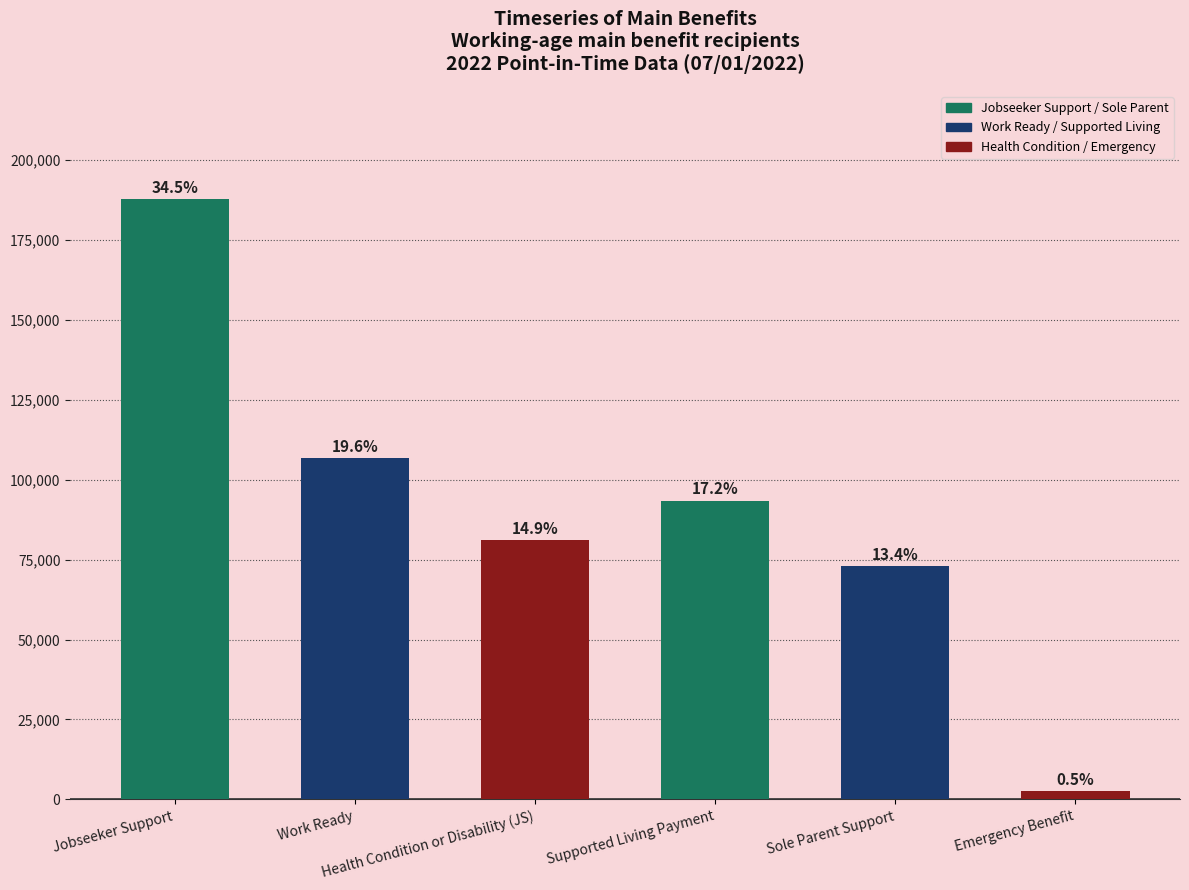

Reading left to right, list all the values displayed in this chart.

187743	106680	81063	93441	72972	2565